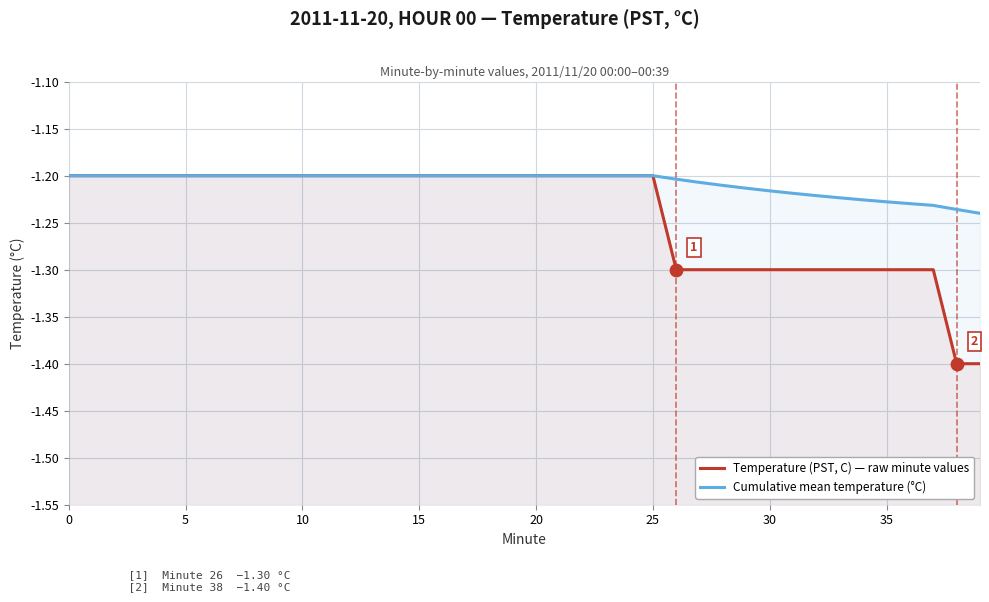

Which series contains the highest Y value?

Cumulative mean temperature (°C)